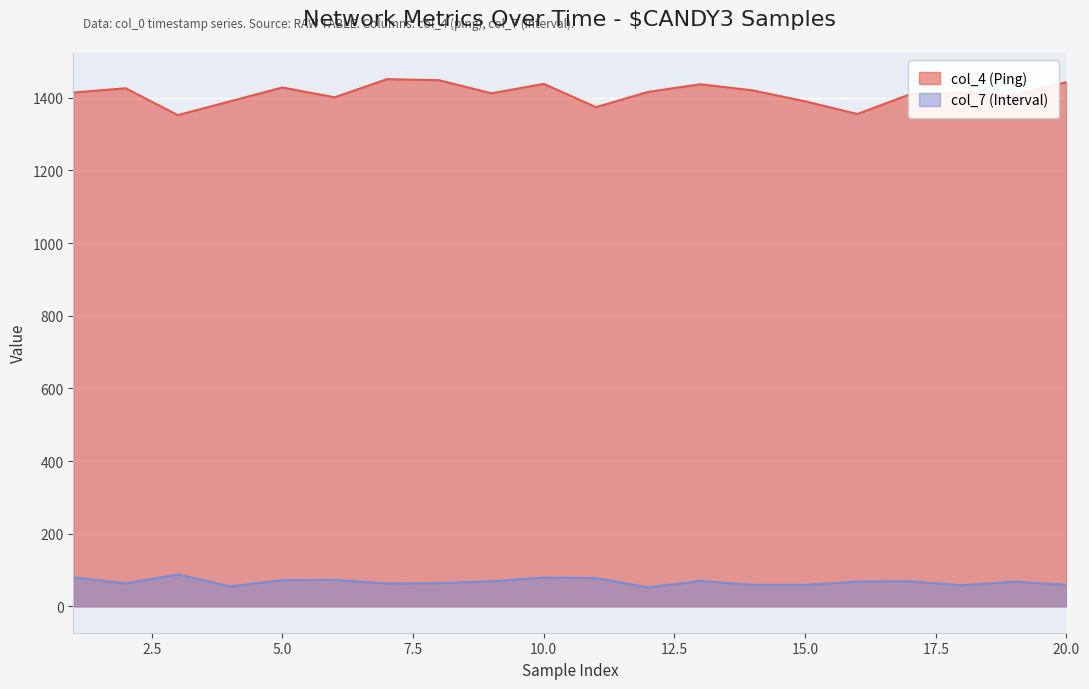

At which label does col_4 (Ping) reach its minimum?

3